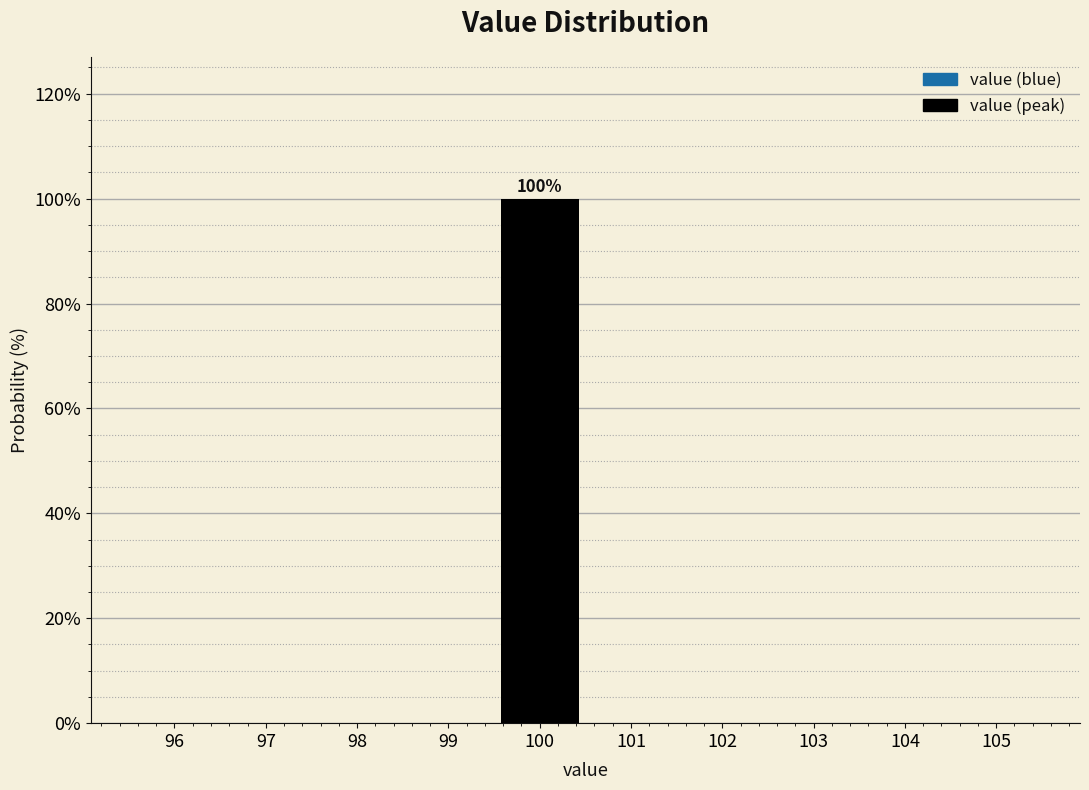

Over which range of the x-axis is the bar tallest?

99.5 to 100.5